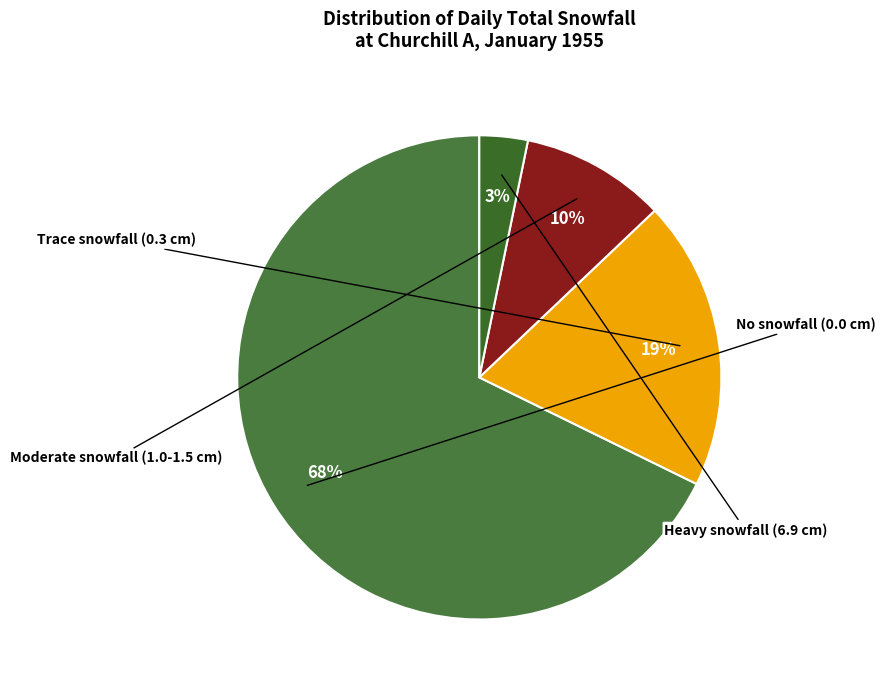

Is there a majority slice in this chart?

Yes